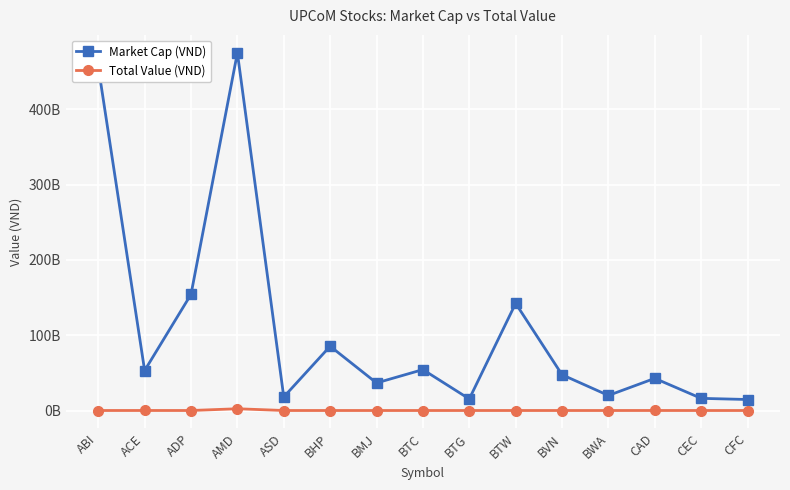

At which category does the chart reach its peak across all series?

AMD